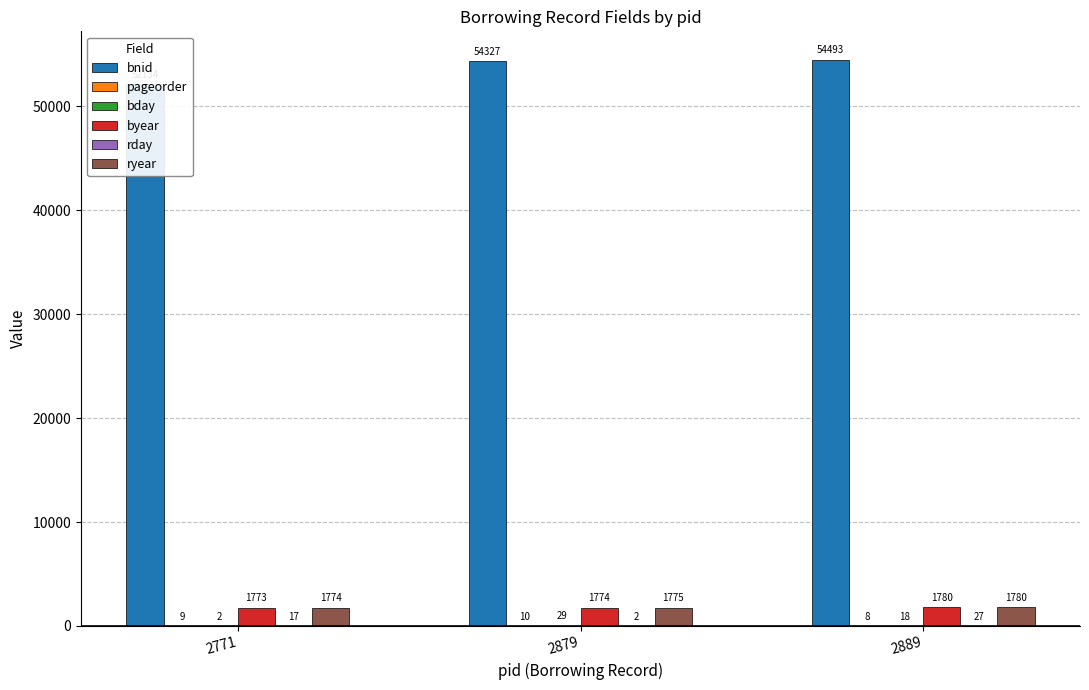

How many data points in bnid are above 54327?

1